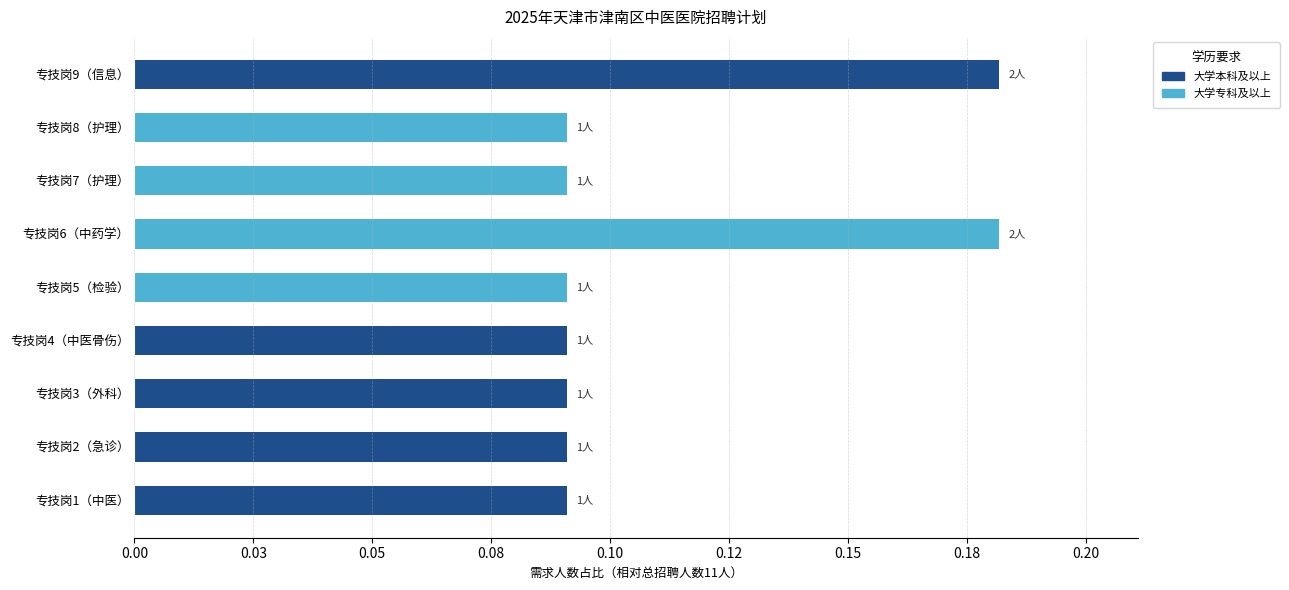

What are all the series names shown in the legend?

大学本科及以上, 大学专科及以上